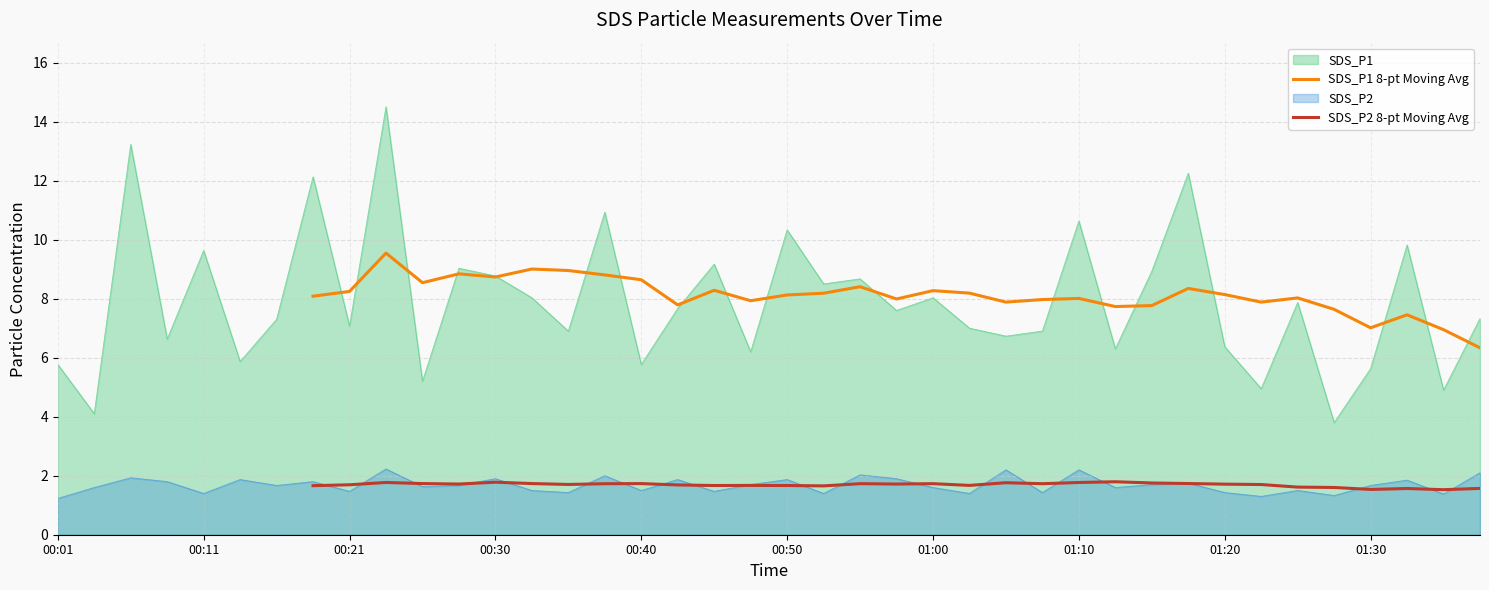

Is it true that SDS_P1 equals 8.0 at 01:00?

True